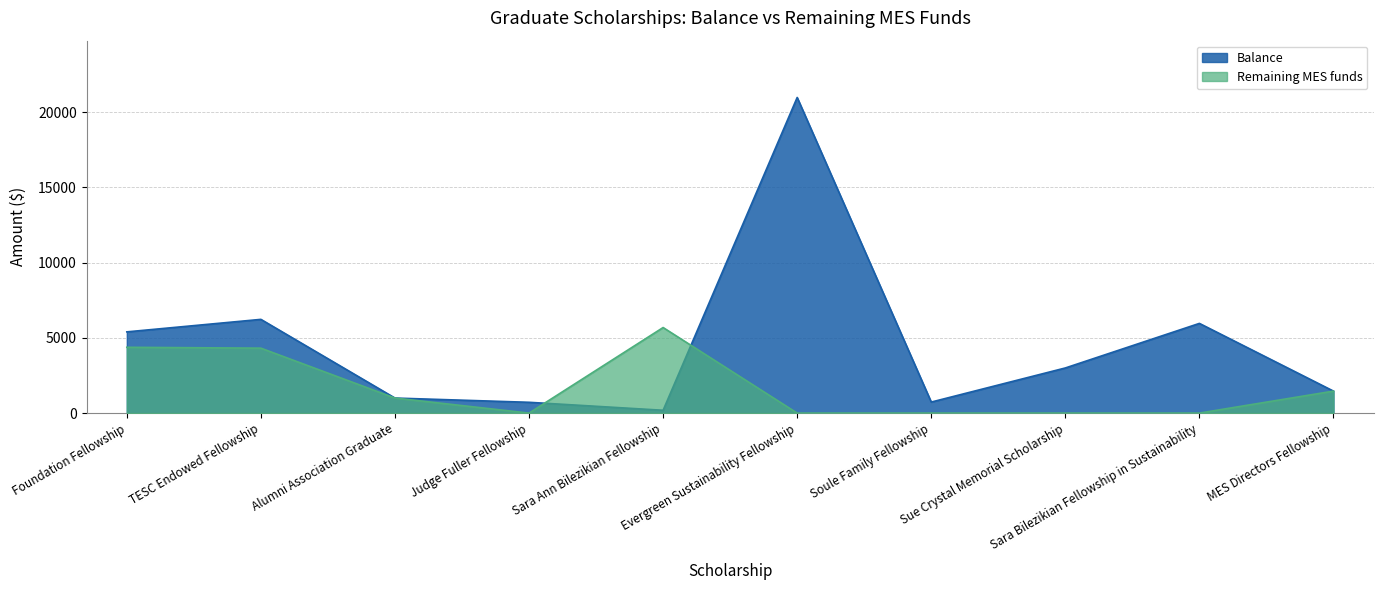

What is the difference between the highest and lowest values at Evergreen Sustainability Fellowship?

20982